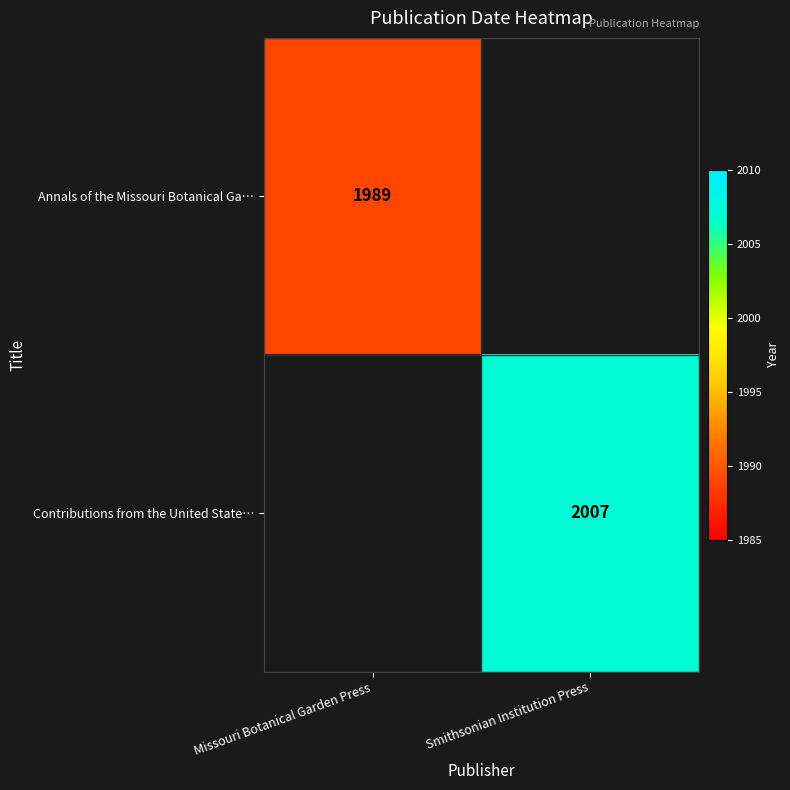

Is the value of Annals of the Missouri Botanical Ga… at Missouri Botanical Garden Press greater than the value of Contributions from the United State… at Smithsonian Institution Press?

No